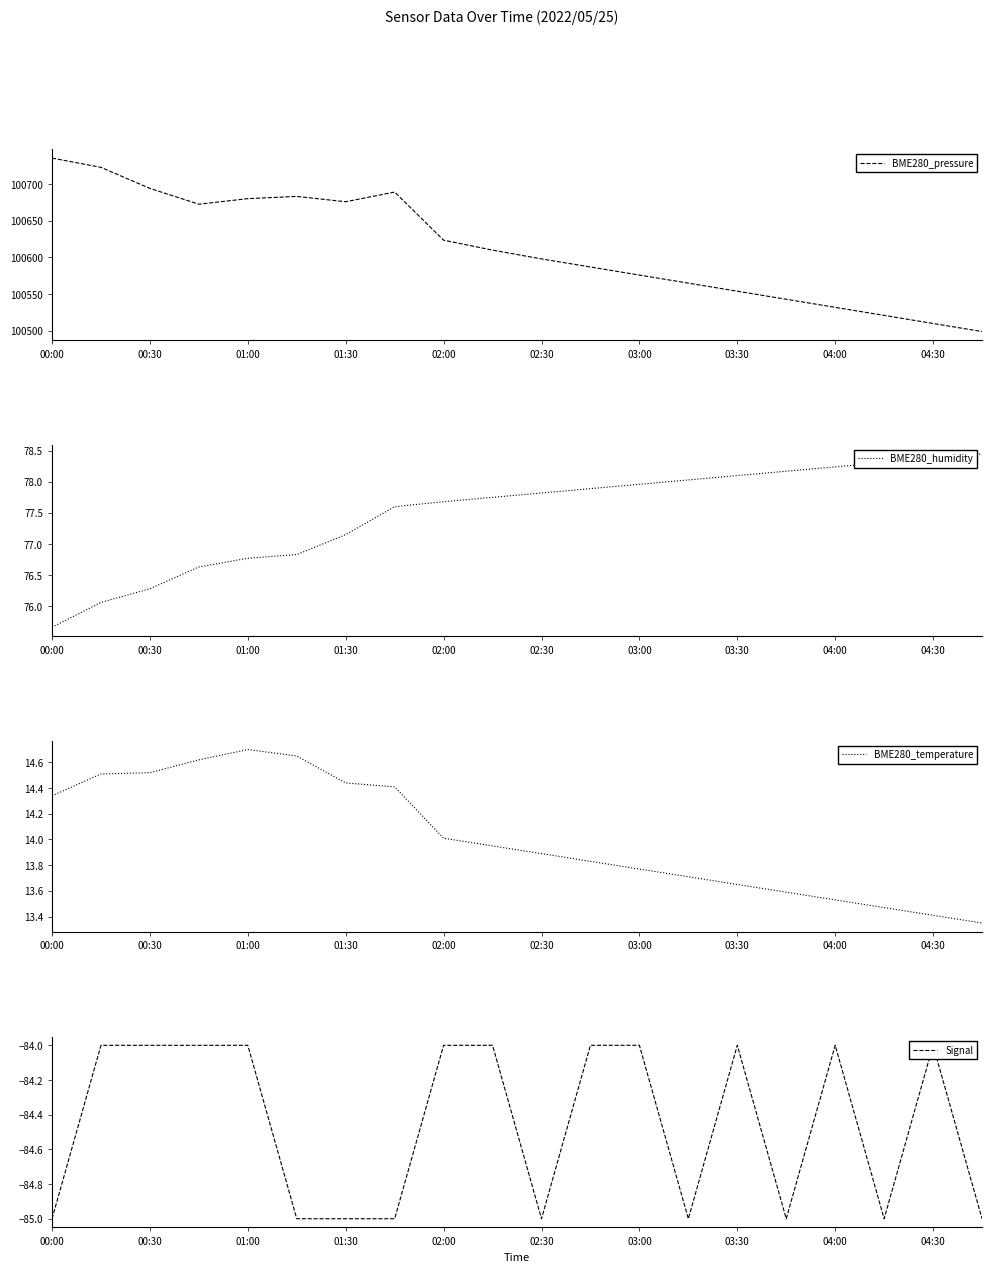

What are all the series names shown in the legend?

BME280_pressure, BME280_humidity, BME280_temperature, Signal